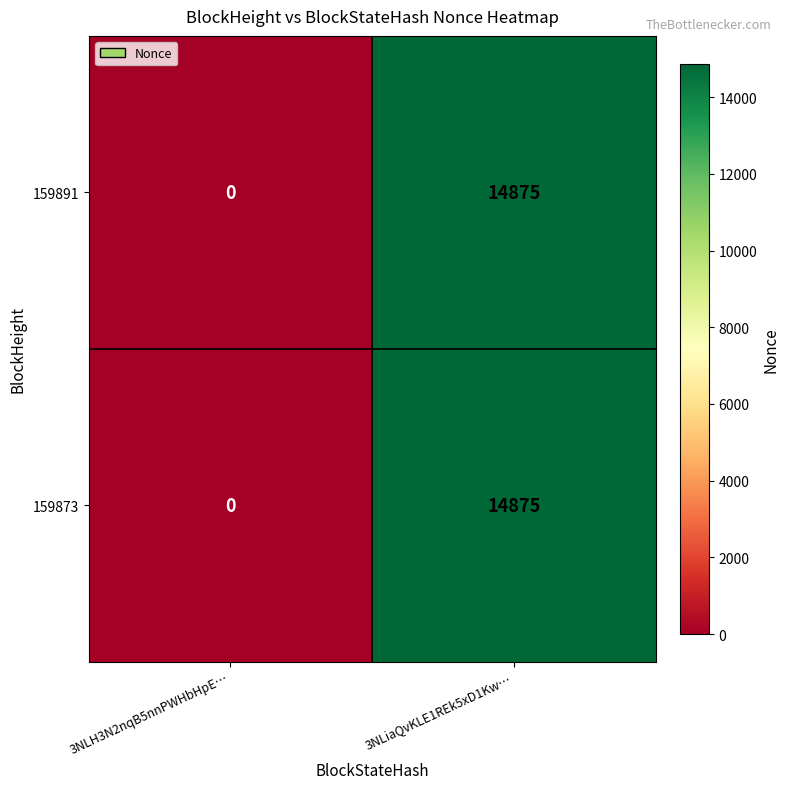

Where is 159873 nearest to the value 7437?

3NLH3N2nqB5nnPWHbHpE…